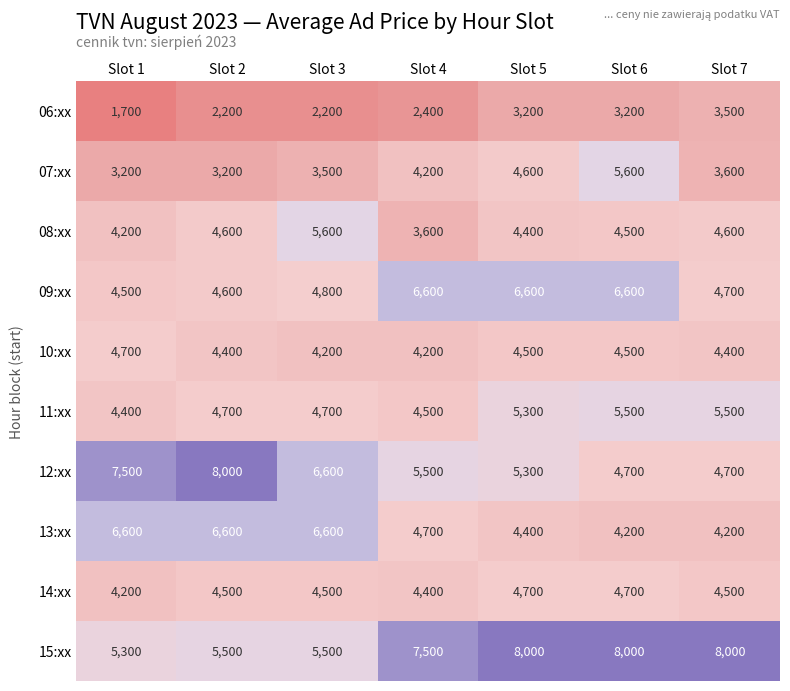

The value of 13:xx at Slot 6 is 4200. True or false?

True